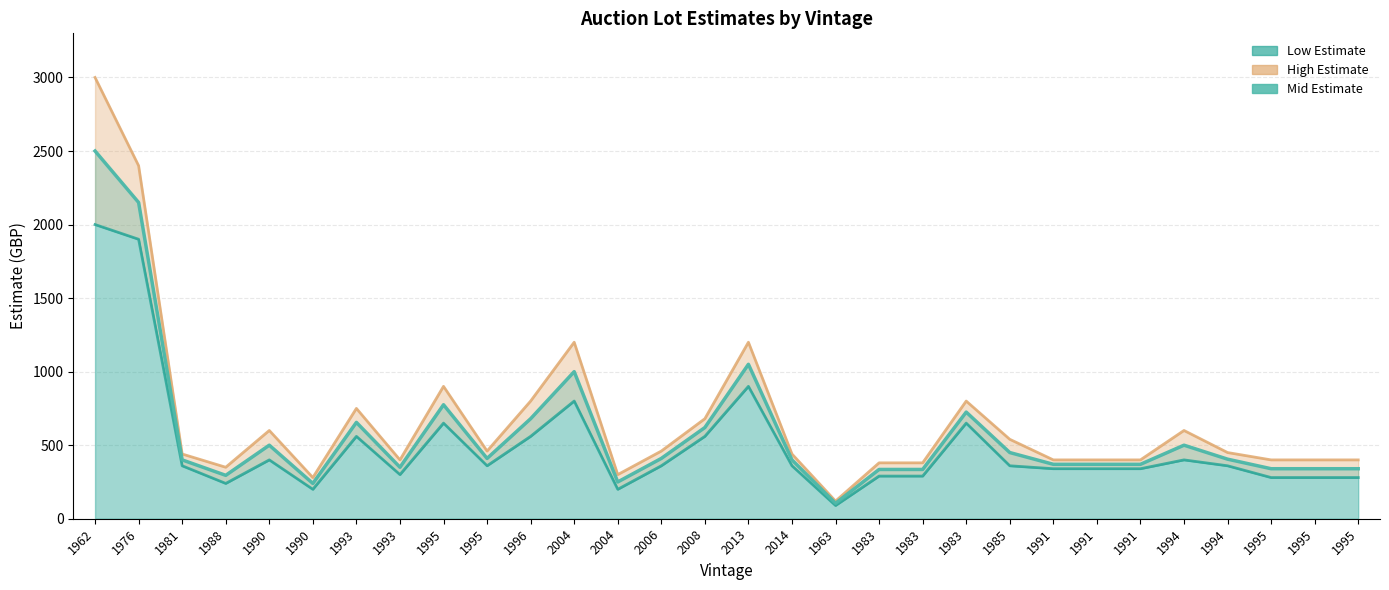

What is the spread (max minus min) of values at 1995?

250